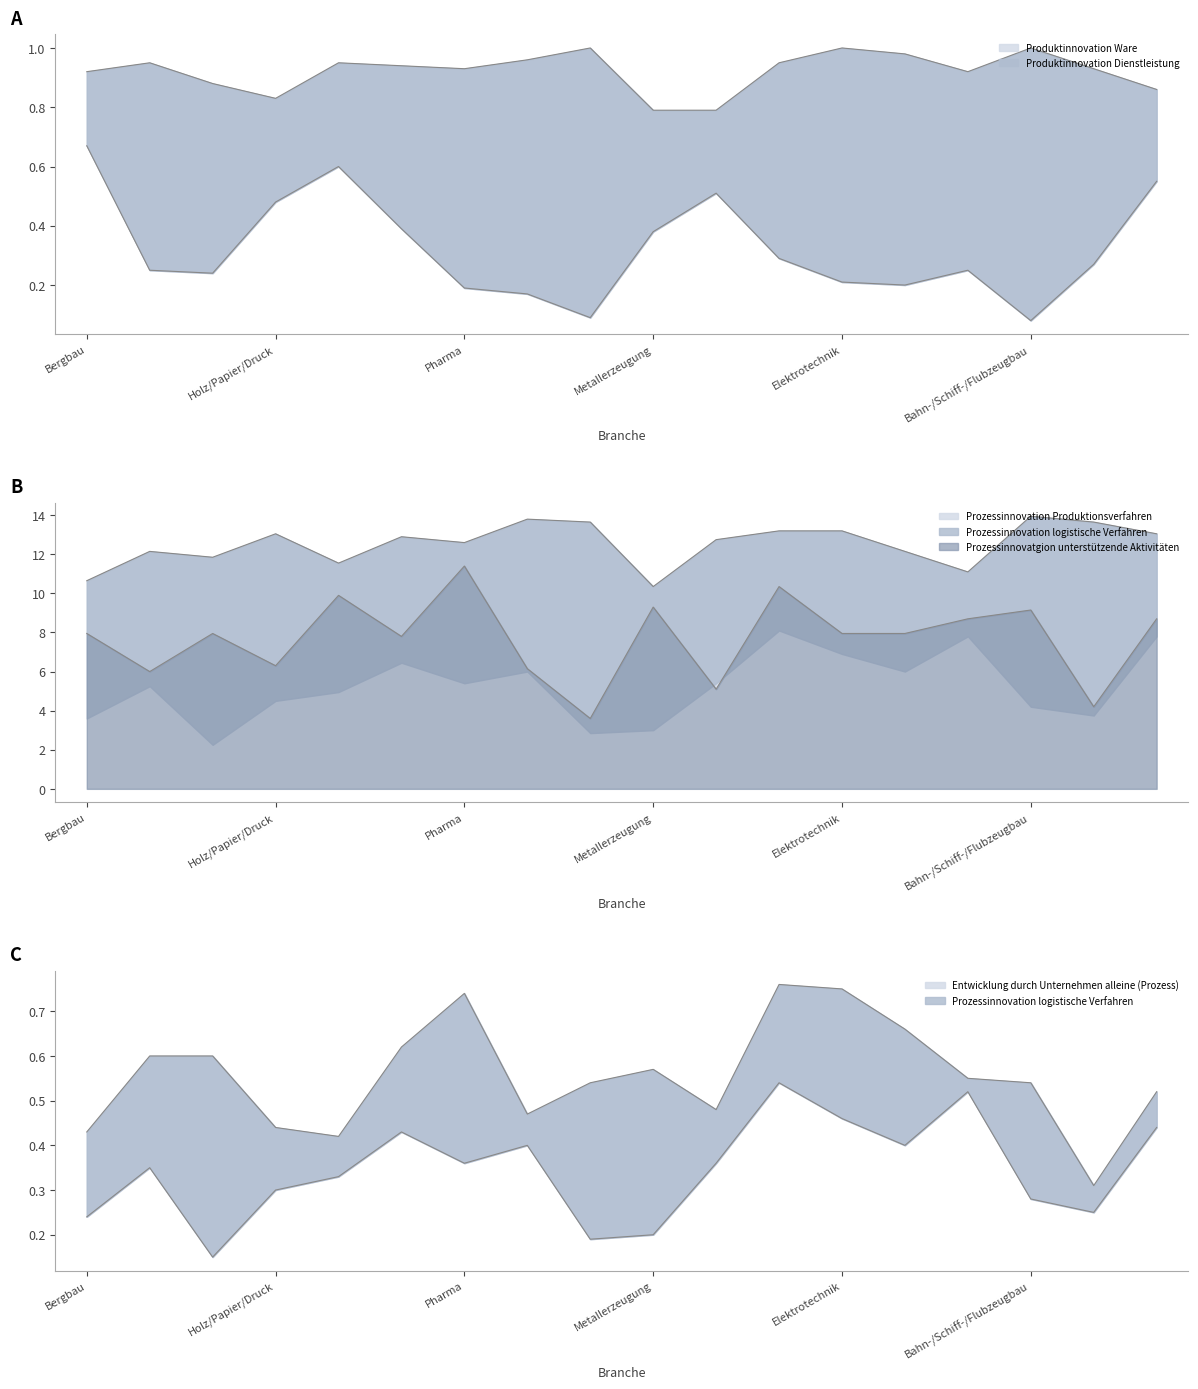

What position from the right is Gummi/Kunststoff?

11